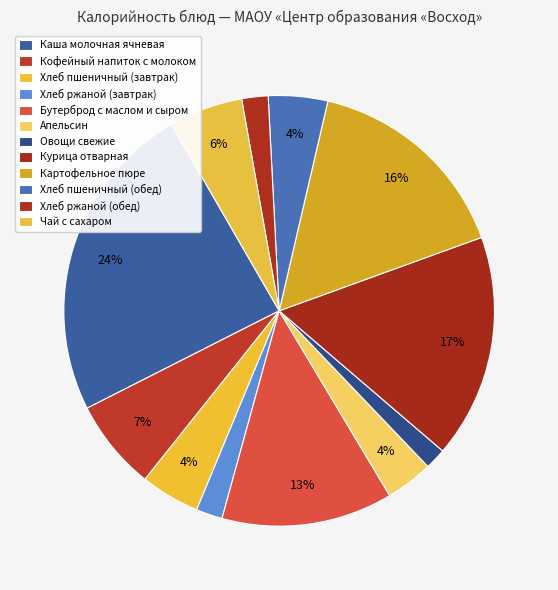

Is Хлеб ржаной (обед) the majority of the pie?

No